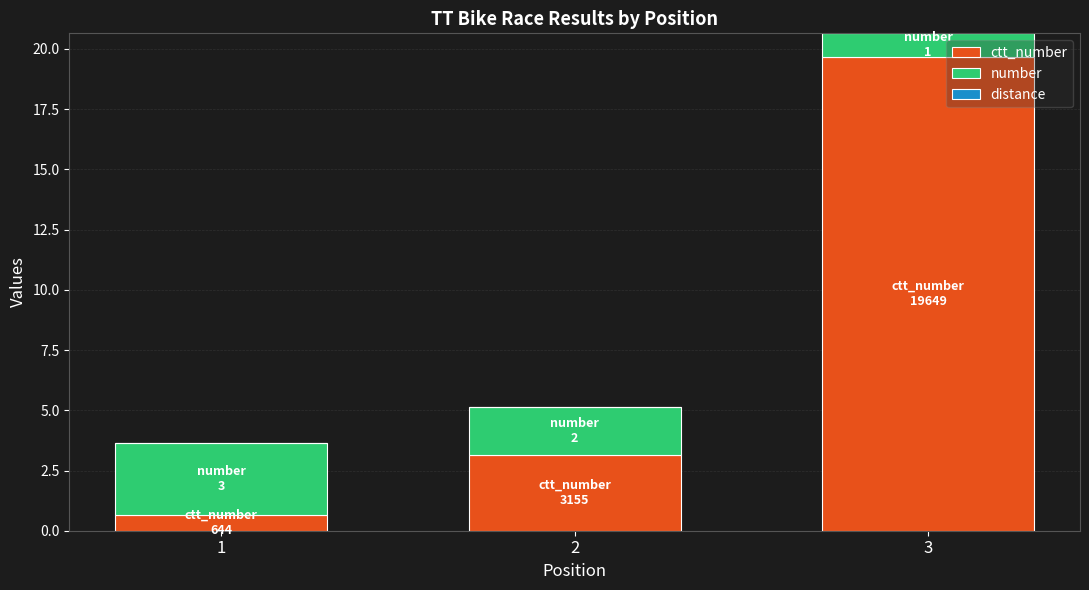

At which category is the sum across all series the highest?

3